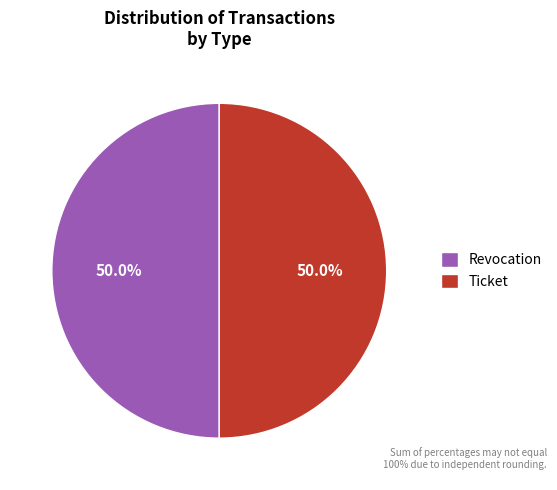

What percentage is the Revocation slice, to the nearest percent?

50%